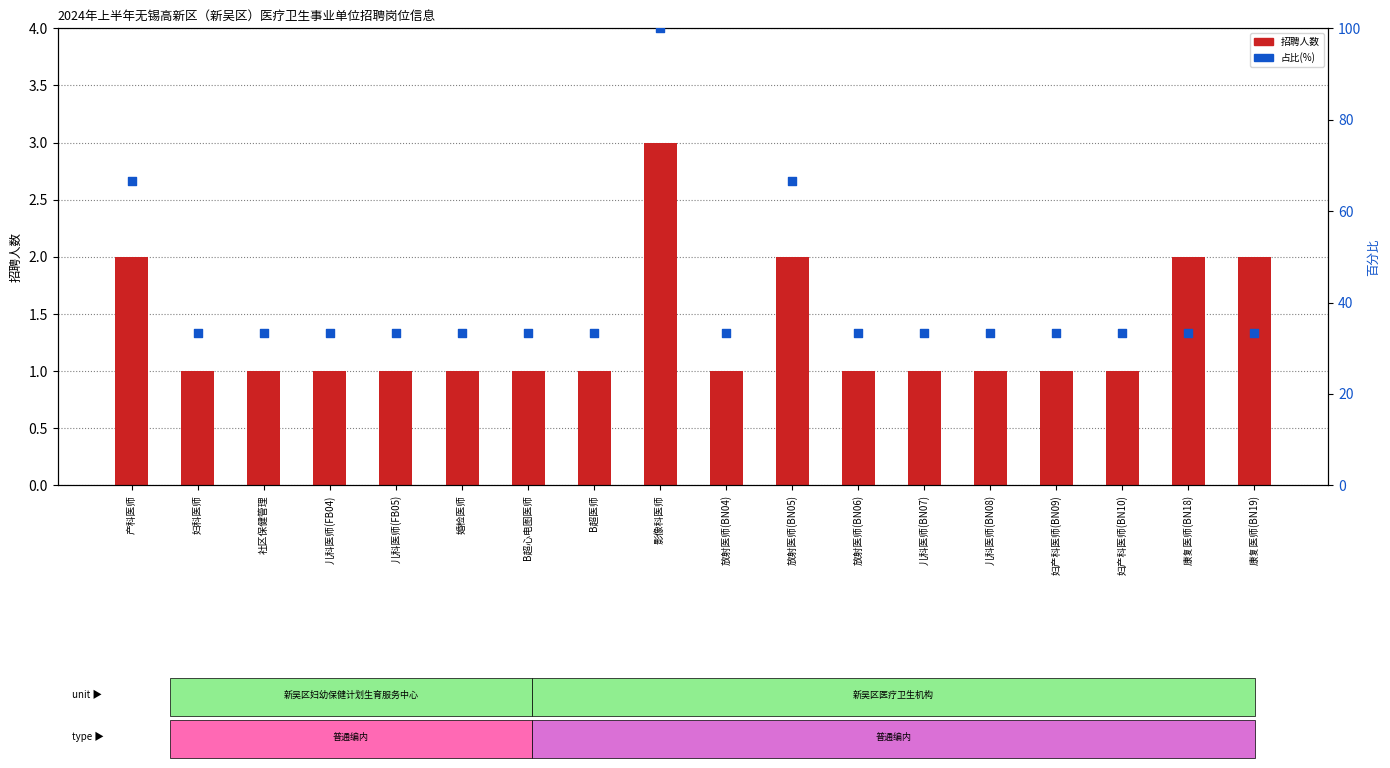

Which series reaches the minimum Y coordinate?

招聘人数